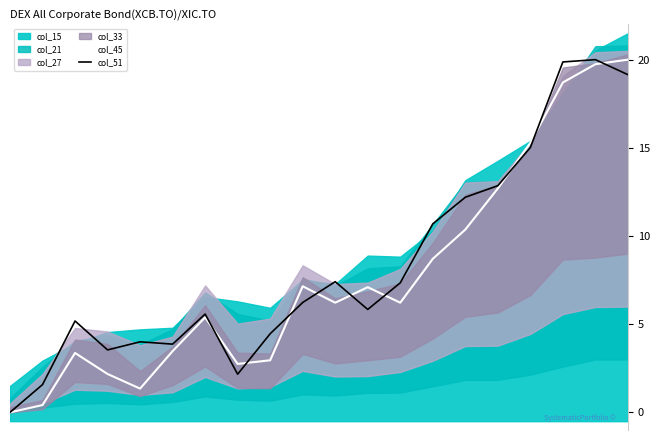

Which series ends up on top after the final intersection of col_51 and col_45?

col_45